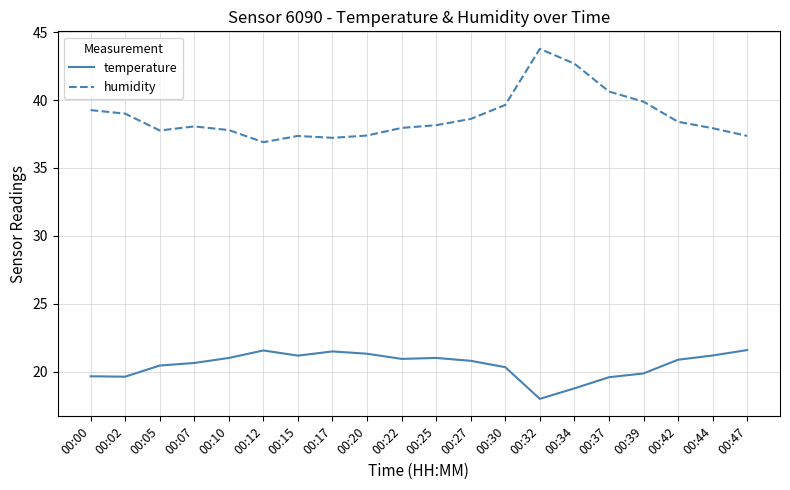

Rank the series at 00:32 from lowest to highest value.

temperature, humidity